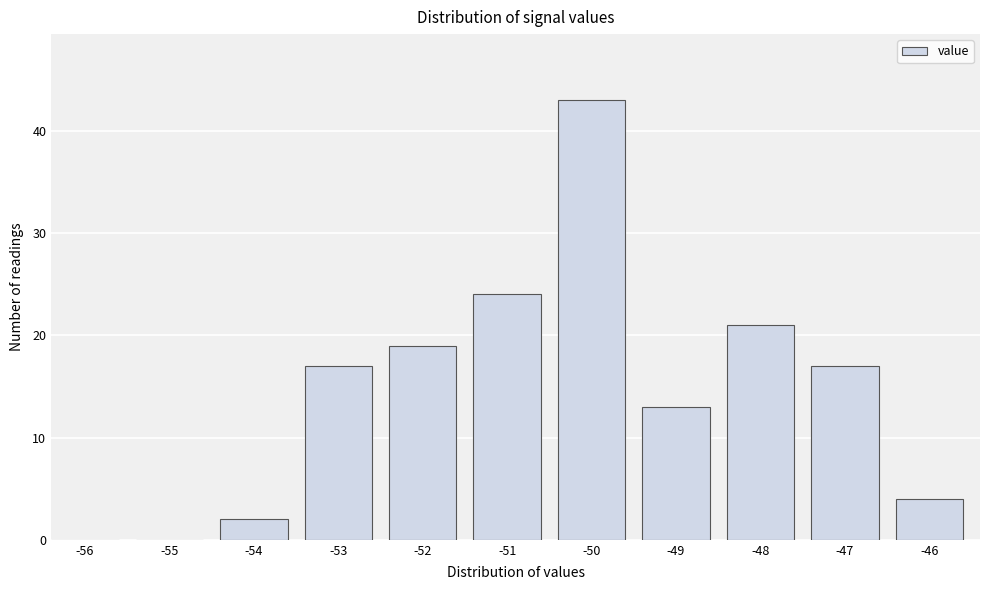

Reading right to left, extract all data points from this chart.

-46=4	-47=17	-48=21	-49=13	-50=43	-51=24	-52=19	-53=17	-54=2	-55=0	-56=0